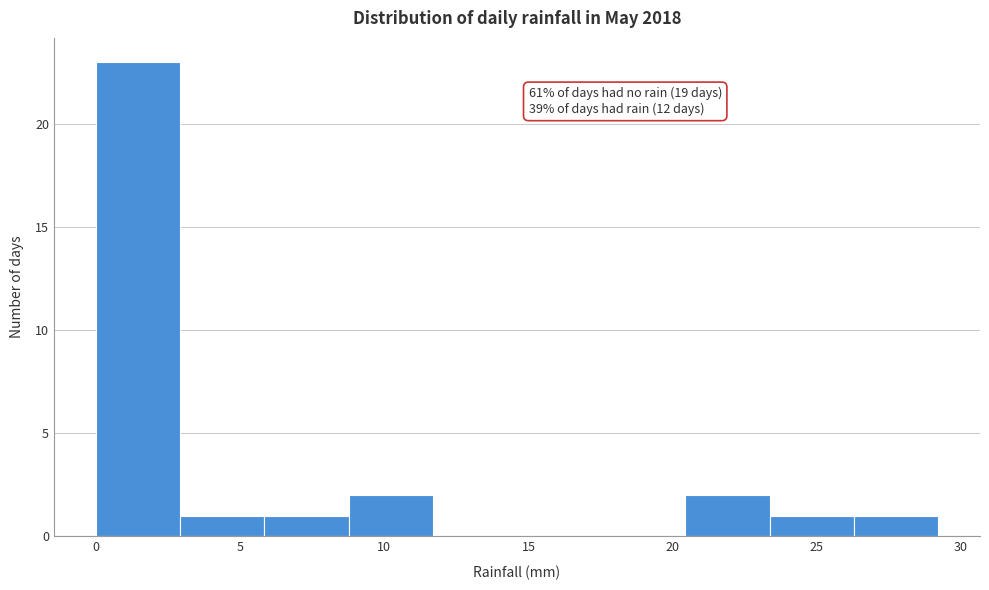

Which range on the x-axis has the tallest bar?

0.0 to 3.0